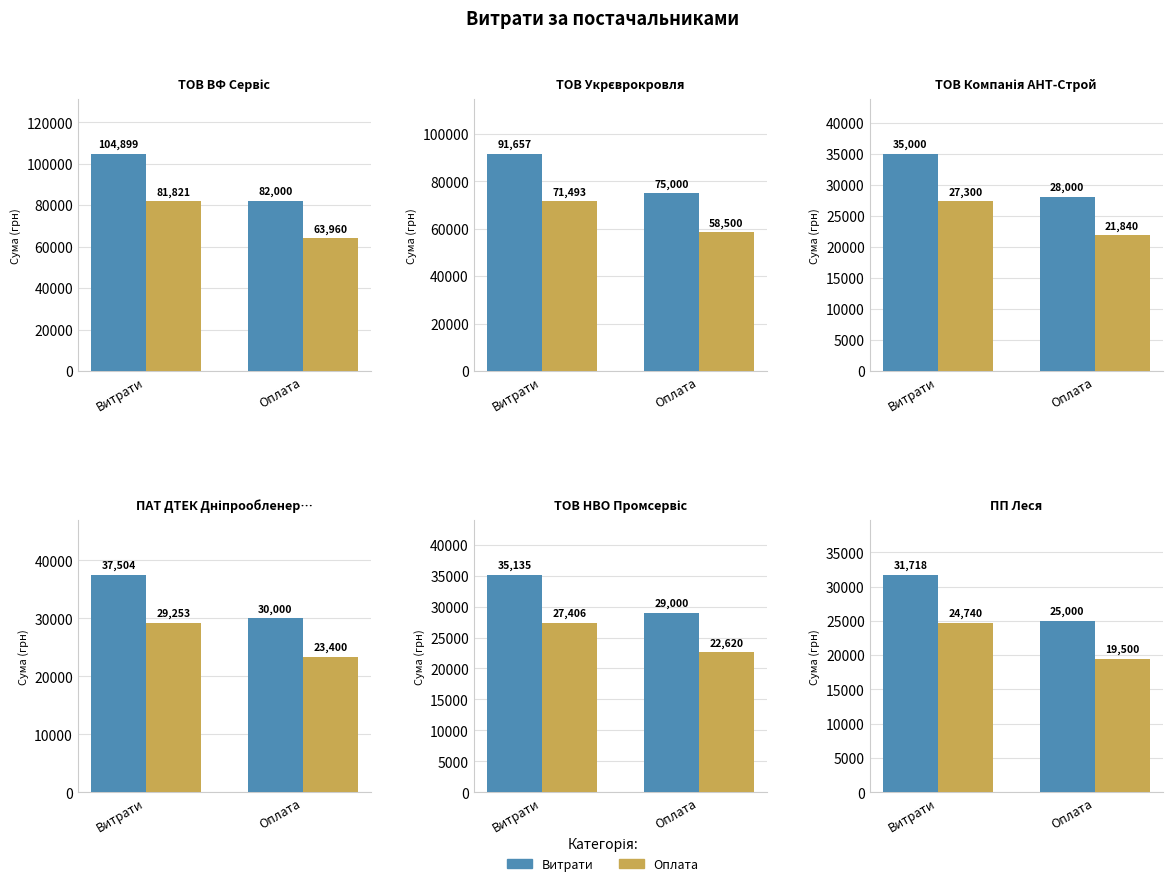

Count the number of categories in the chart.

2